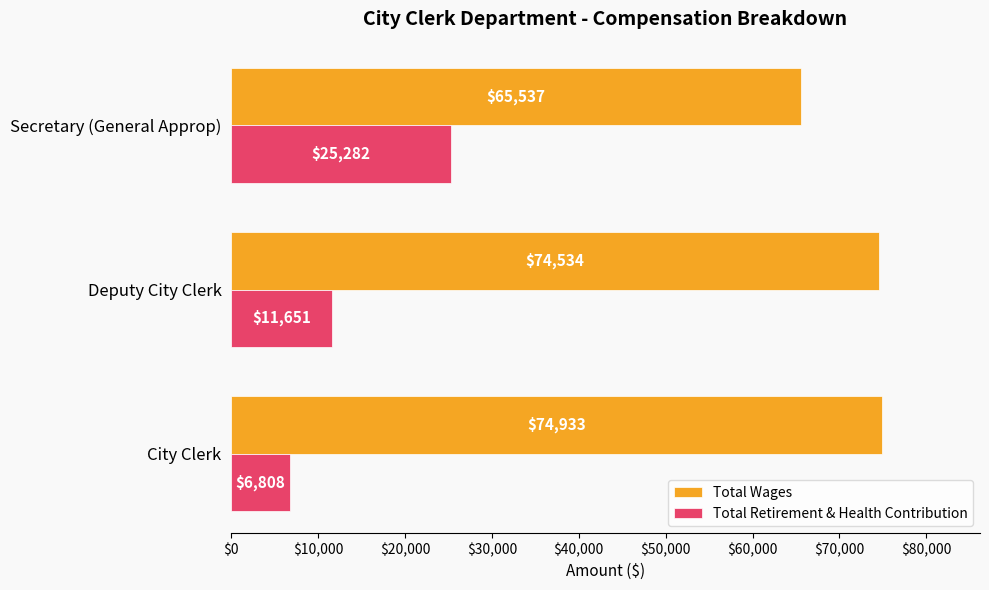

The Total Wages series shows 51361 at Deputy City Clerk. True or false?

False